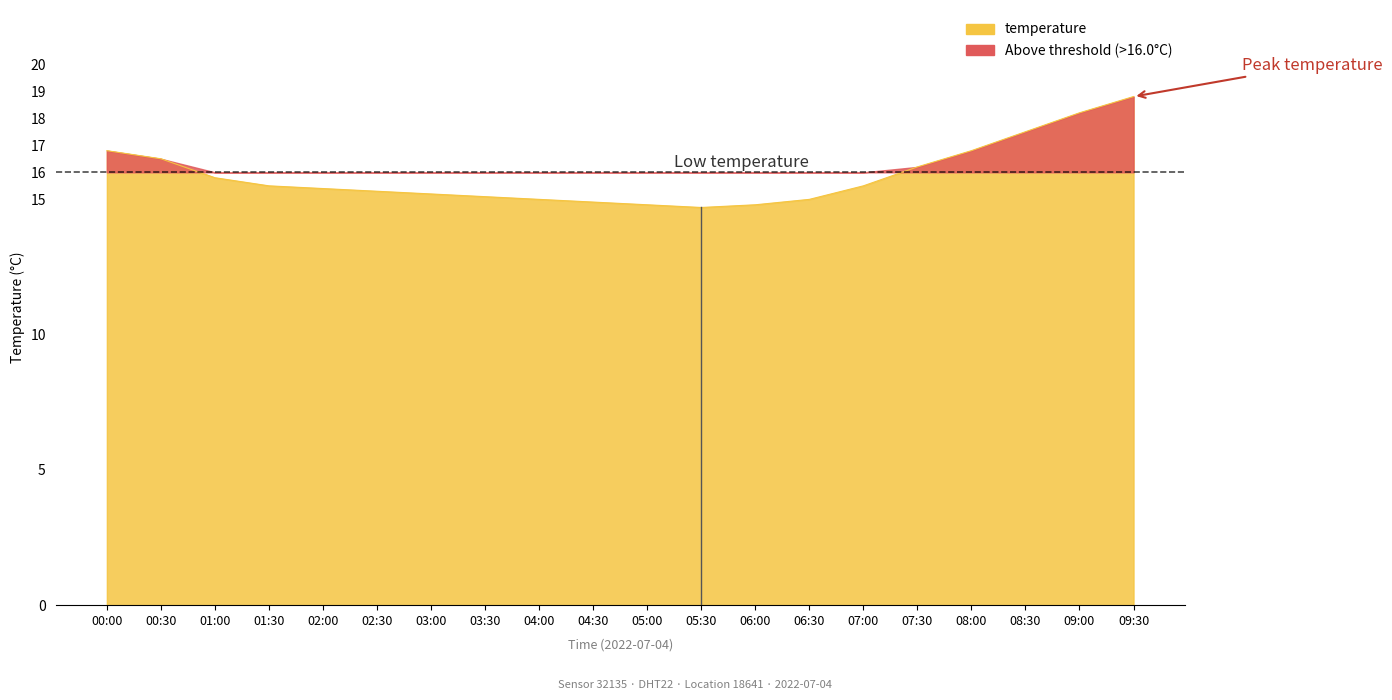

Reading left to right, transcribe all the data shown in this chart.

16.8	16.5	15.8	15.5	15.4	15.3	15.2	15.1	15.0	14.9	14.8	14.7	14.8	15.0	15.5	16.2	16.8	17.5	18.2	18.8